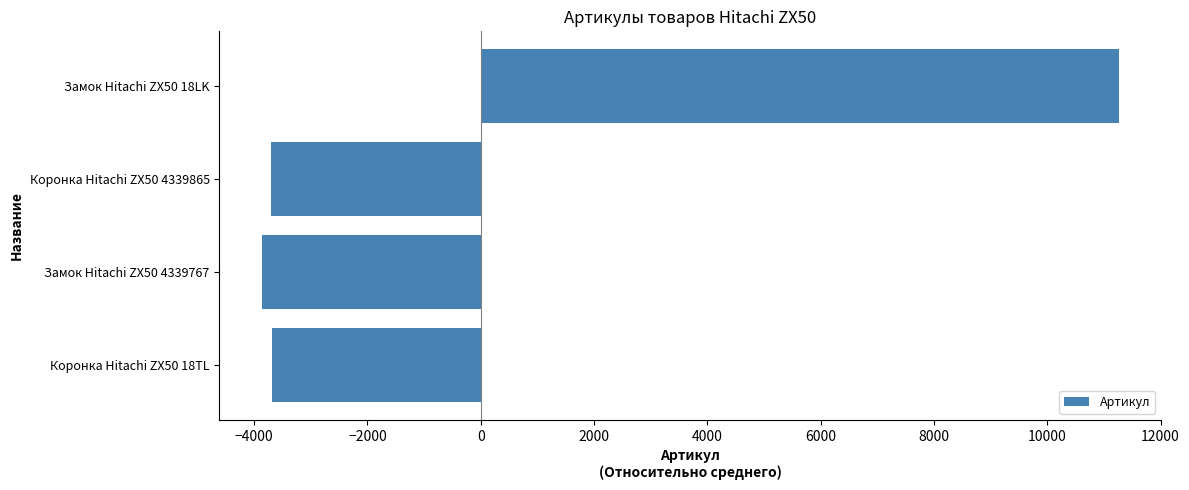

What is the change in value from Коронка Hitachi ZX50 18TL to Замок Hitachi ZX50 18LK?

+14949.0